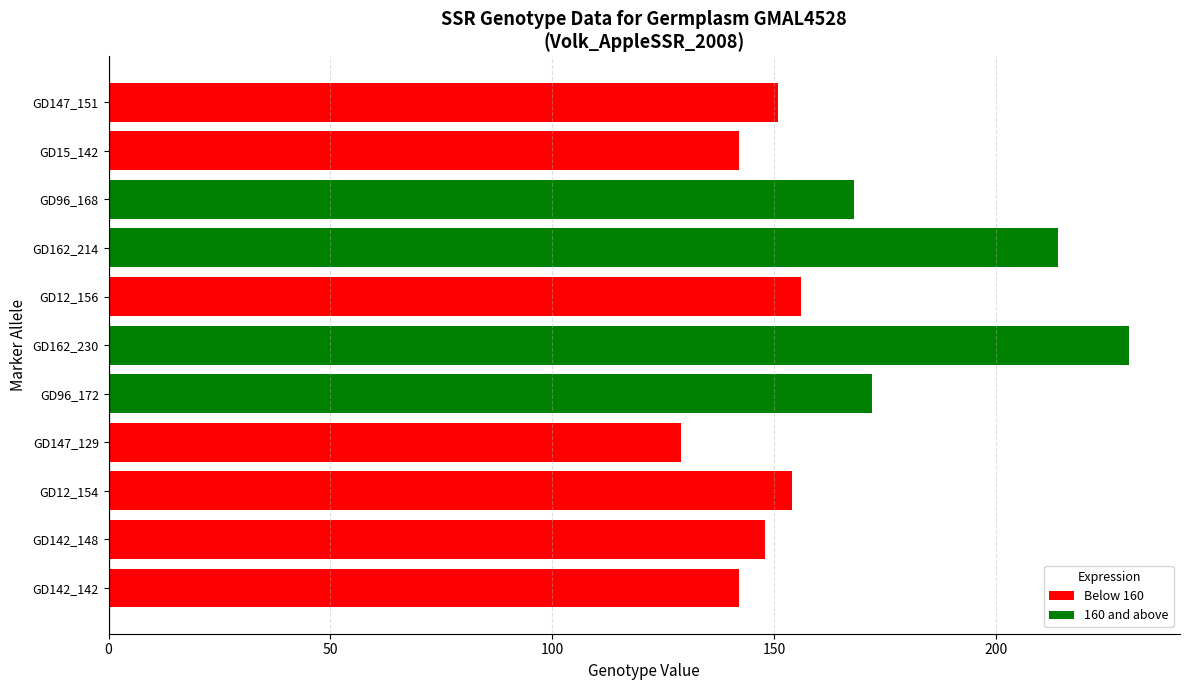

Reading top to bottom, transcribe all the data shown in this chart.

GD147_151=151	GD15_142=142	GD96_168=168	GD162_214=214	GD12_156=156	GD162_230=230	GD96_172=172	GD147_129=129	GD12_154=154	GD142_148=148	GD142_142=142